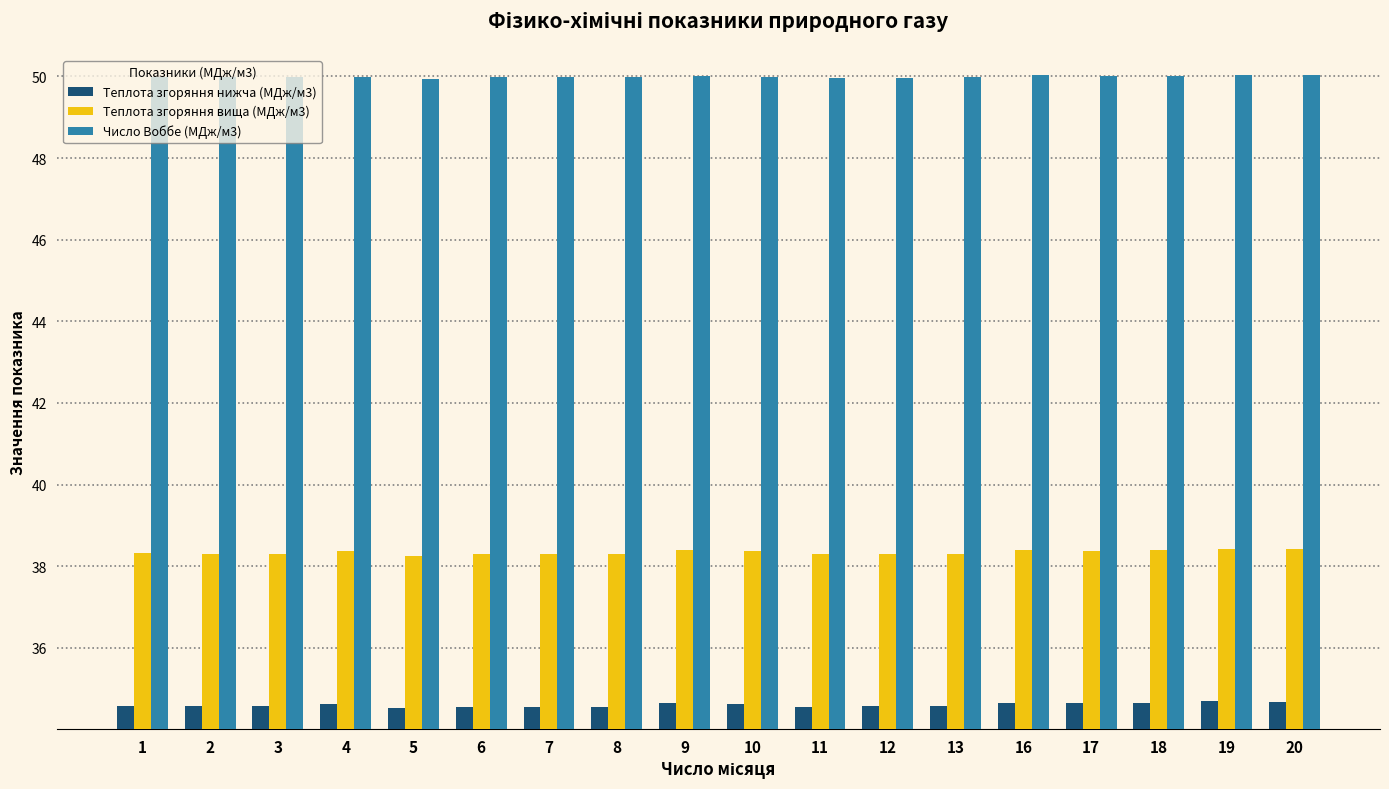

What is the difference between the highest and lowest values at 11?

15.4